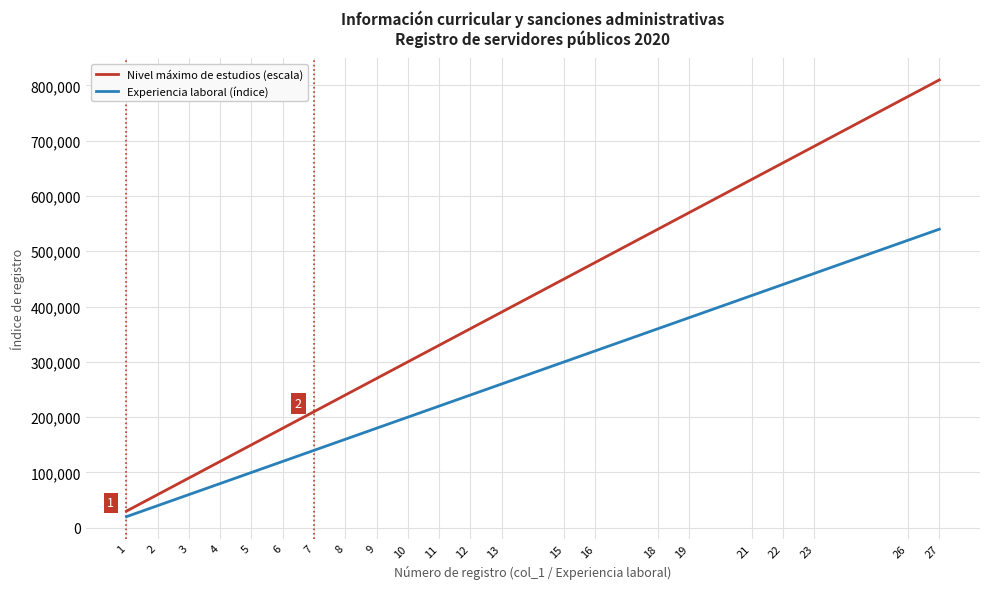

True or false: Nivel máximo de estudios (escala) and Experiencia laboral (índice) cross at least once.

False